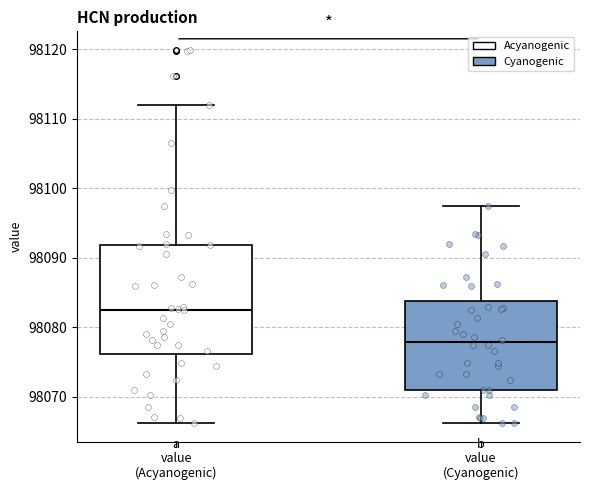

Which box is the tallest, from its lower edge to its upper edge?

value (Acyanogenic)